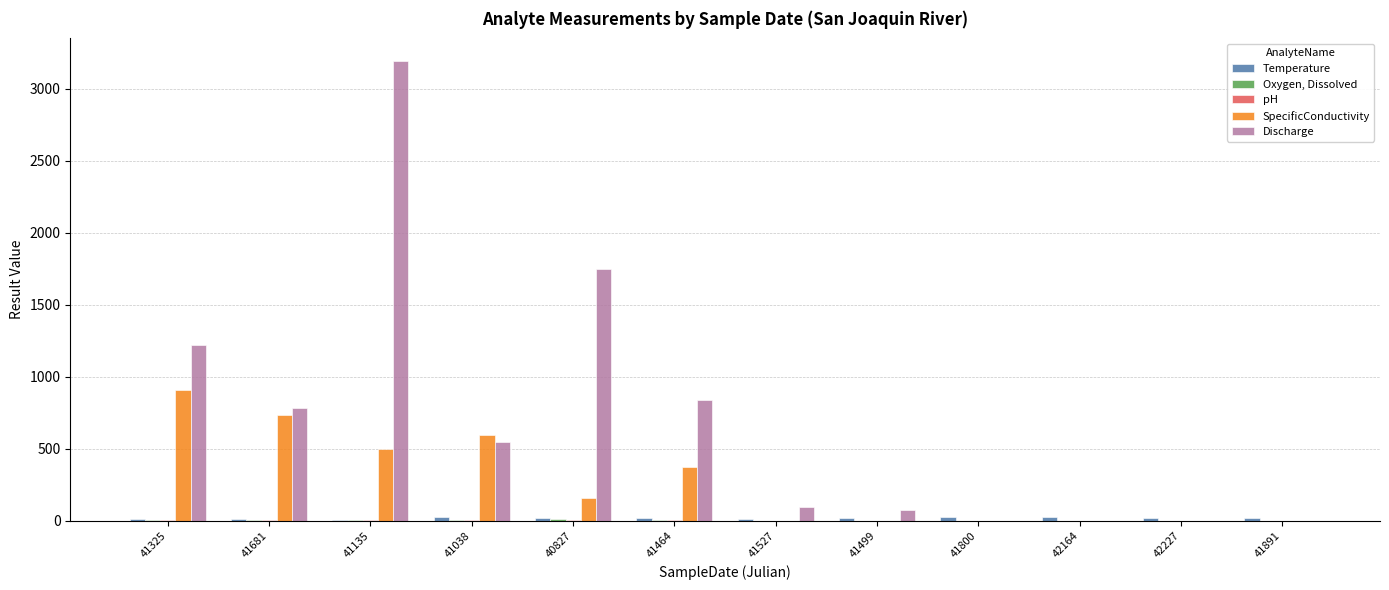

At which category is the sum across all series the highest?

41135